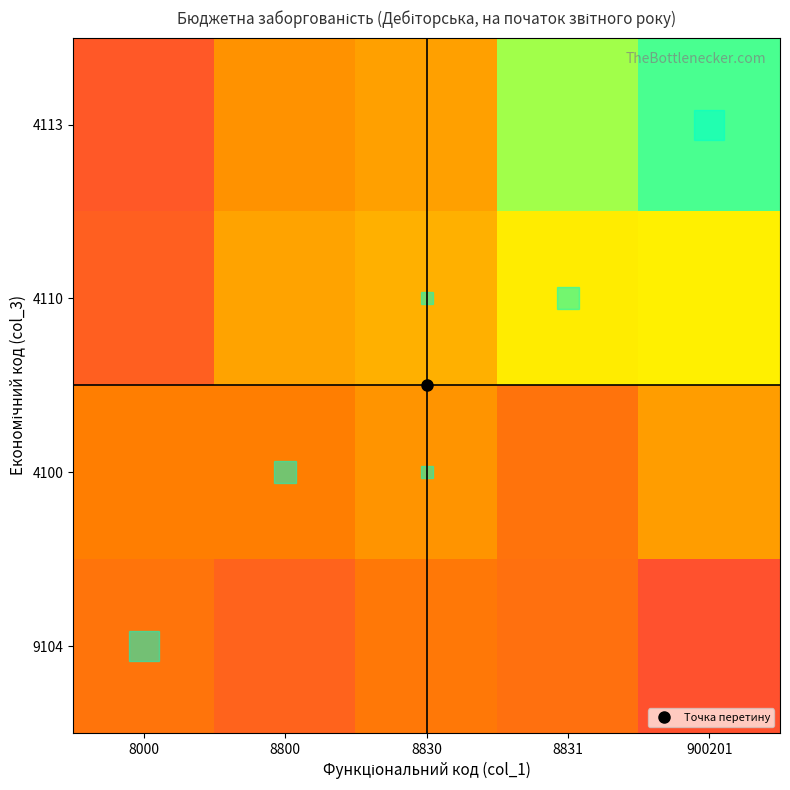

Reading left to right, what are all the values shown in this chart?

9104: 8000=0.5	8800=0.4	8830=0.5	8831=0.4	900201=0.3
4100: 8000=0.5	8800=0.5	8830=0.5	8831=0.5	900201=0.6
4110: 8000=0.4	8800=0.6	8830=0.6	8831=0.7	900201=0.7
4113: 8000=0.3	8800=0.5	8830=0.6	8831=0.8	900201=0.9